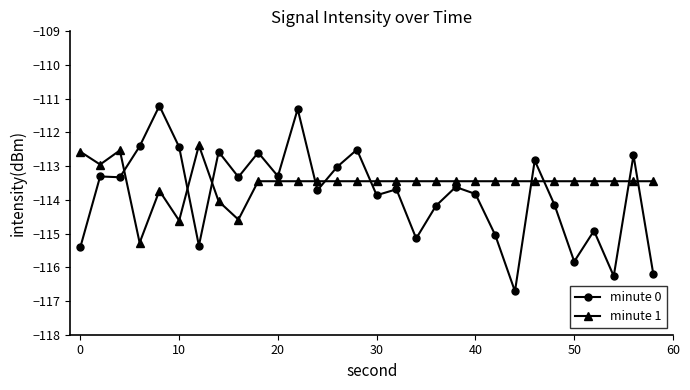

What is the difference between the second highest and minimum values in the minute 1 series?

2.7